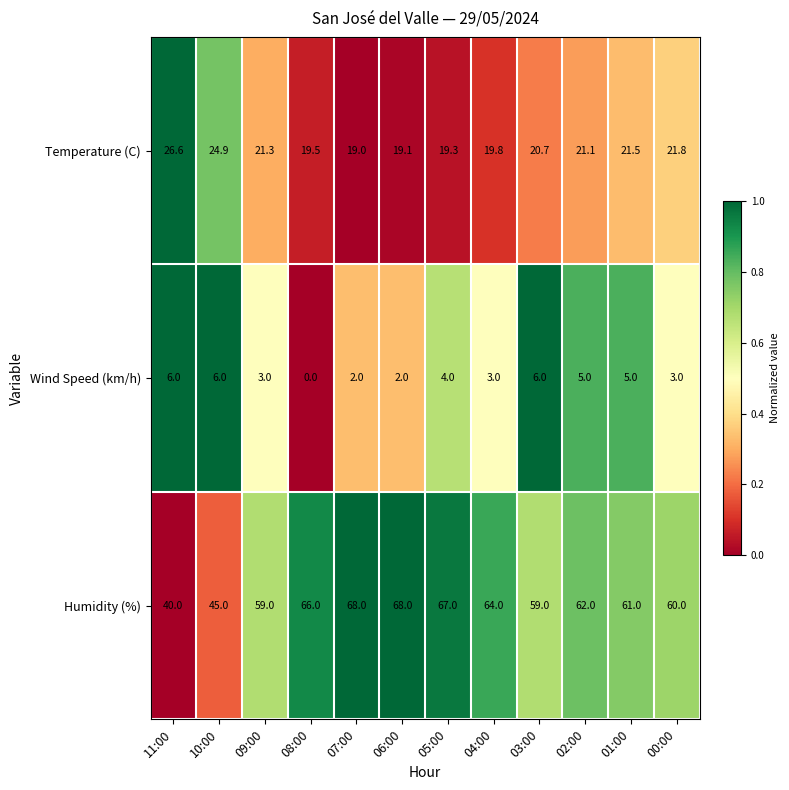

What is the spread (max minus min) of values at 11:00?

34.0